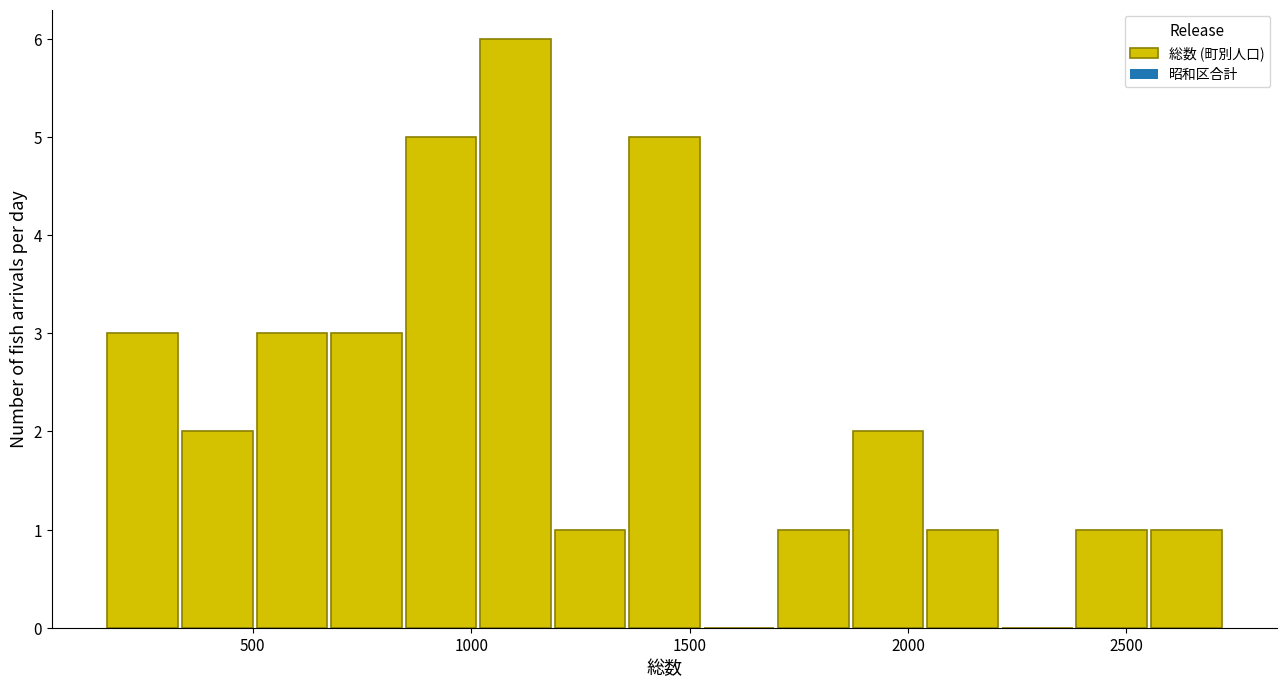

Read against the x-axis, roughly where is the centre of the tallest bar?

1100